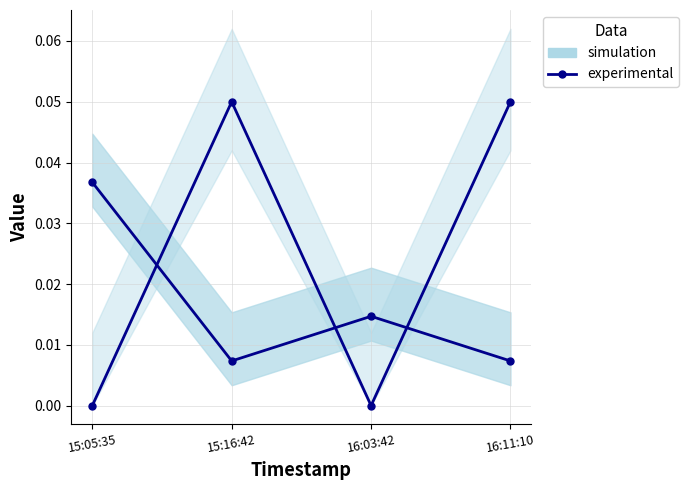

True or false: the data shows 0.0 at 15:05:35.

False